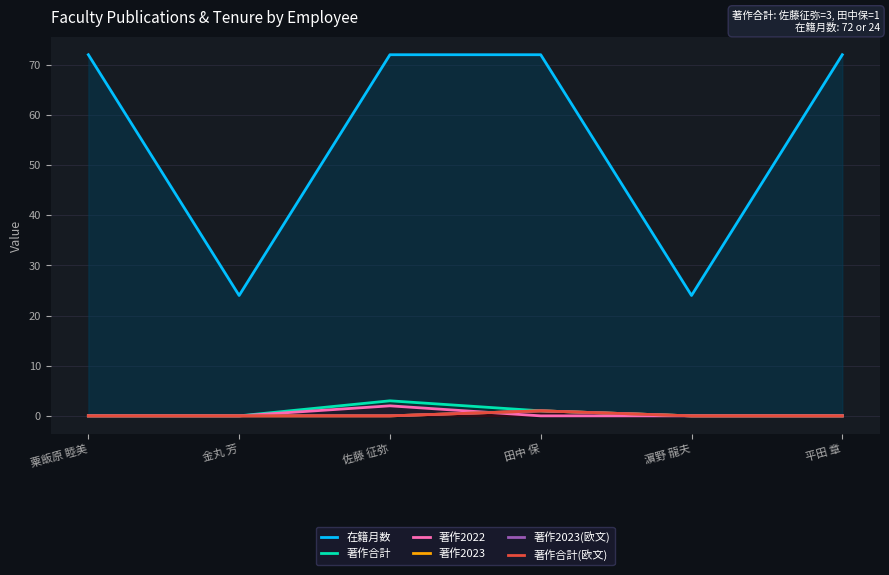

What is the label of the 5th point from the left?

濵野 龍夫